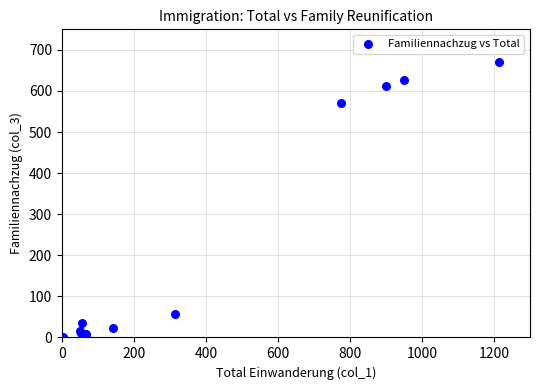

What Y value in the scatter plot is closest to 335?

570